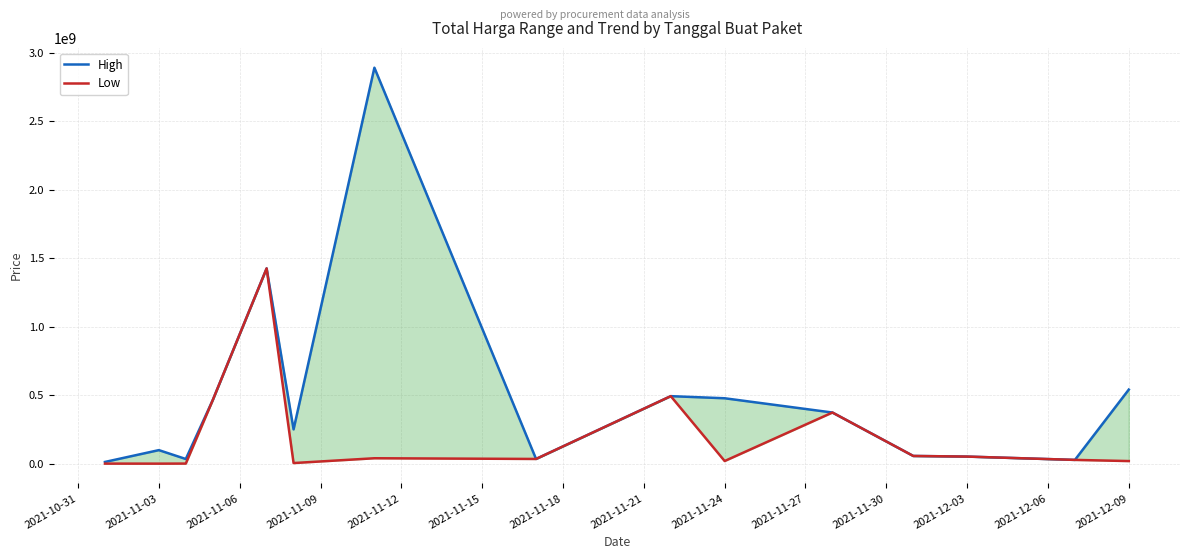

Read the High value at 2021-12-03, to the nearest 100.

56152800